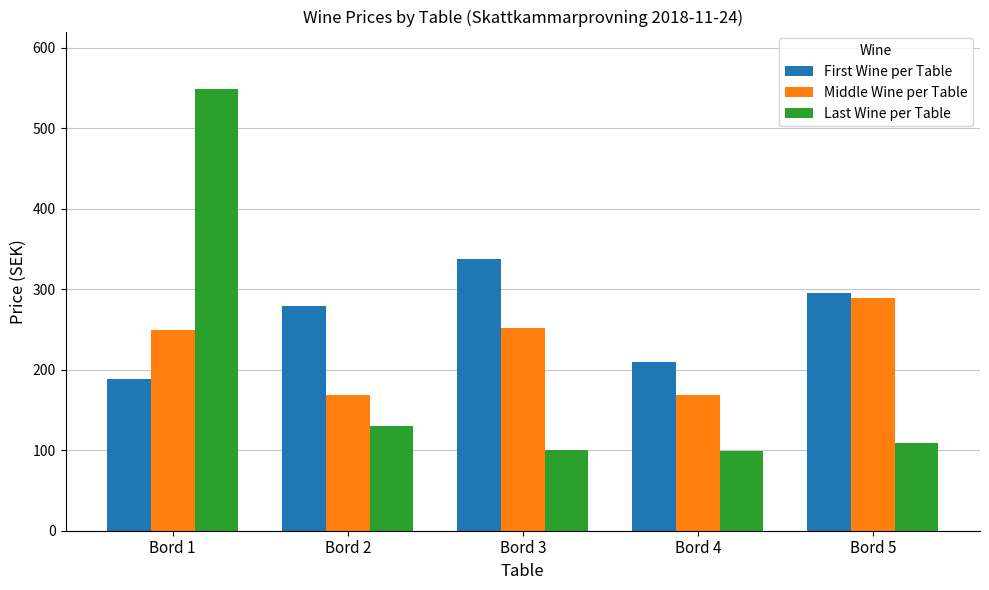

What is the difference between the Middle Wine per Table values at Bord 3 and Bord 4?

83